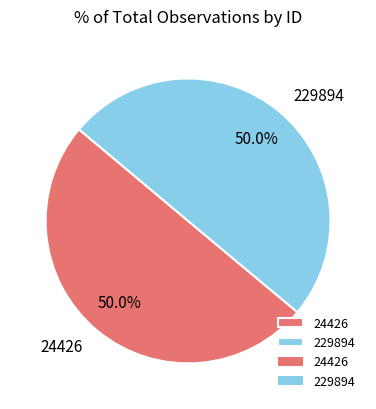

True or false: 229894 accounts for 50% of the total.

True